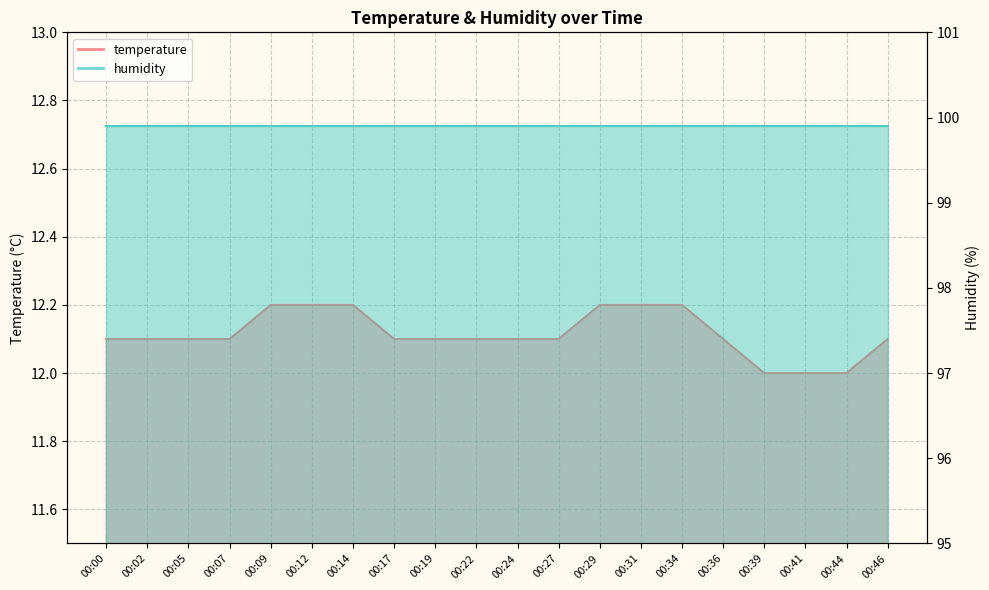

Reading left to right, what are all the values shown in this chart?

12.1	12.1	12.1	12.1	12.2	12.2	12.2	12.1	12.1	12.1	12.1	12.1	12.2	12.2	12.2	12.1	12.0	12.0	12.0	12.1